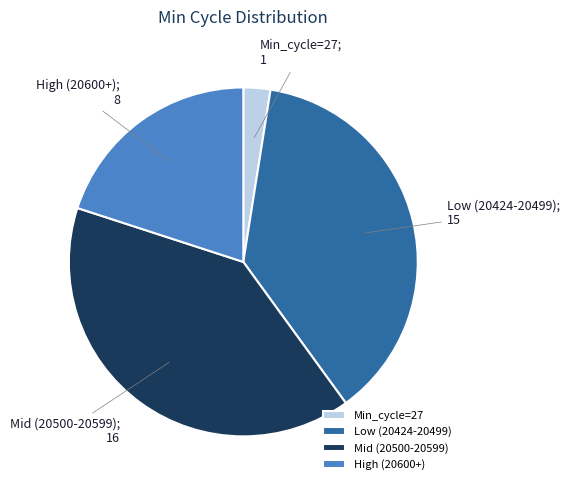

Rank the categories by value from highest to lowest.

Mid (20500-20599), Low (20424-20499), High (20600+), Min_cycle=27